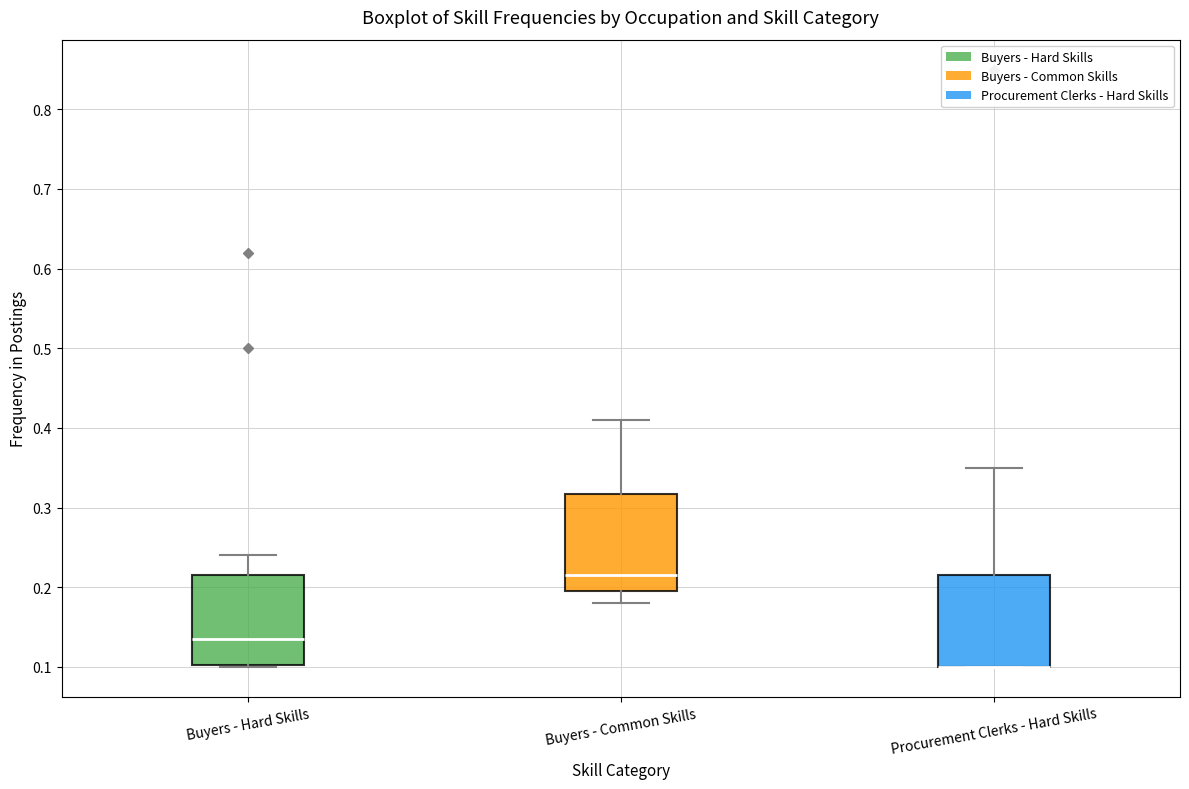

Reading left to right, transcribe this box plot: for each box, give where its median line is, the range the box spans, and where its two whiskers end, as read against the y-axis. The values are not printed on the chart, so give them approximately, as read against the axis.

Buyers - Hard Skills: median 0.14, box 0.10 to 0.22, whiskers 0.10 to 0.24
Buyers - Common Skills: median 0.22, box 0.20 to 0.32, whiskers 0.18 to 0.41
Procurement Clerks - Hard Skills: median 0.10 (drawn on the box's lower edge), box 0.10 to 0.22, whiskers 0.10 to 0.35